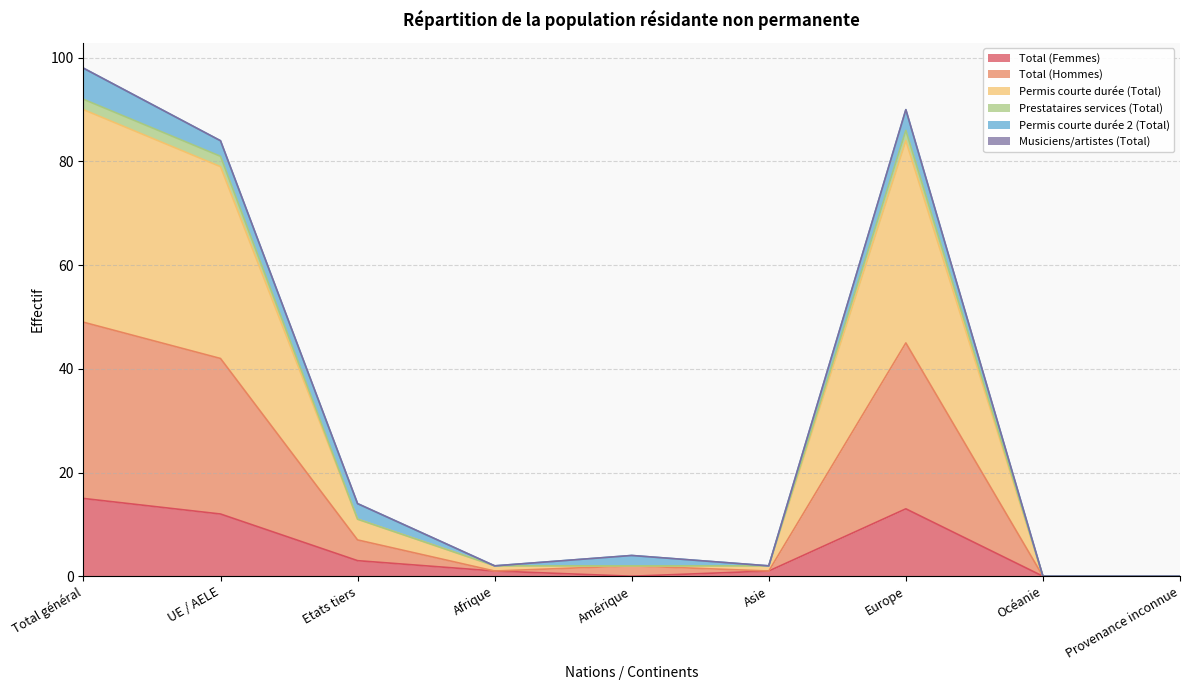

True or false: Permis courte durée (Total) and Total (Hommes) cross at least once.

False